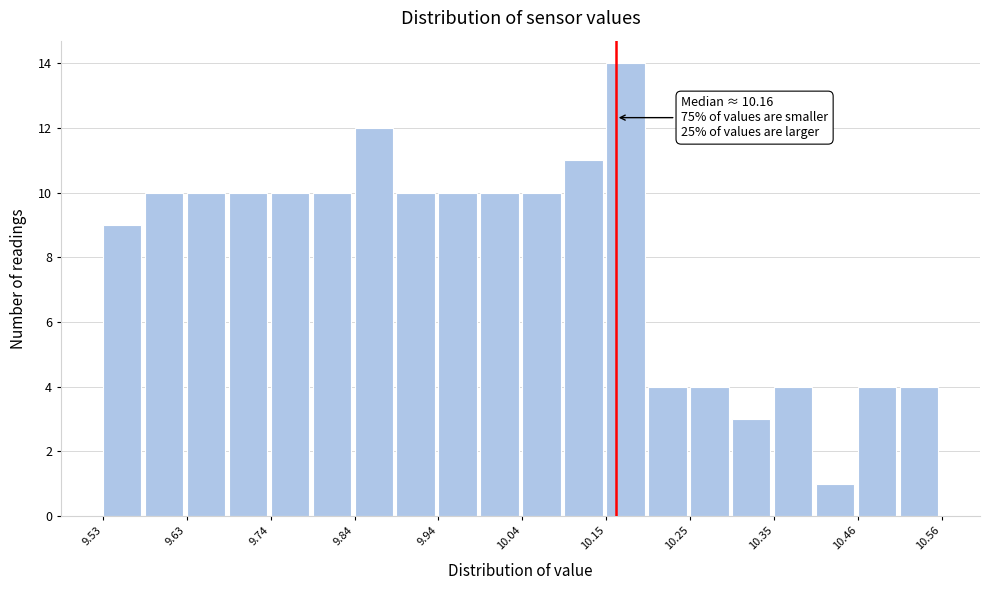

Around what value on the x-axis is the tallest bar? Give the approximate position of its centre, as read against the axis.

10.18